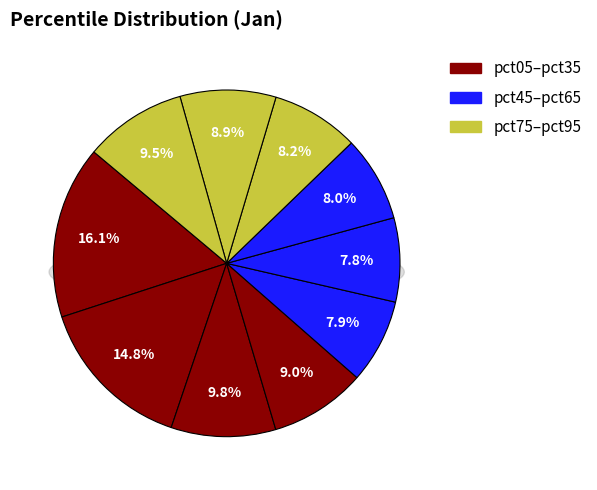

Which slice is the smallest?

pct55